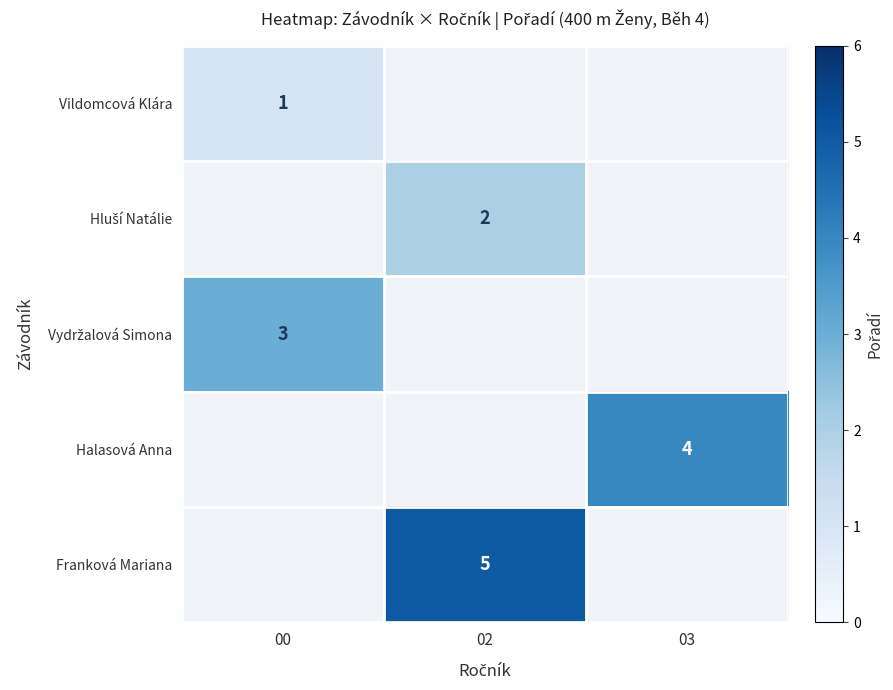

The value of Franková Mariana at 02 is 5. True or false?

True